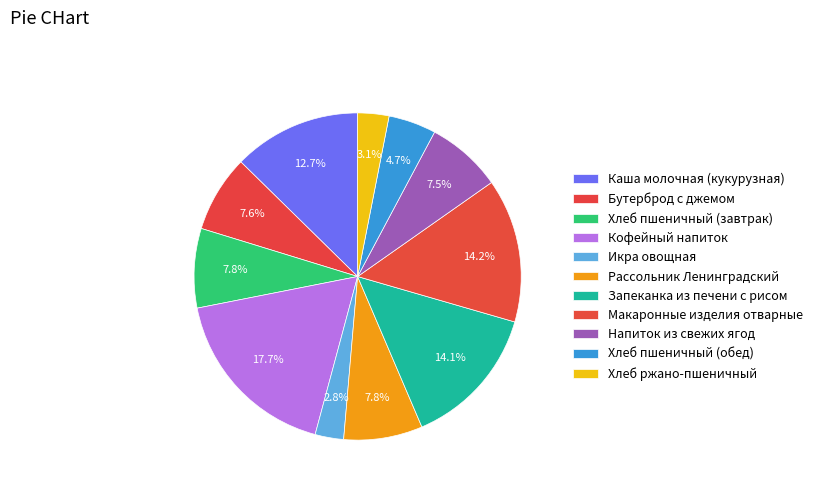

How many slices are in this pie chart?

11